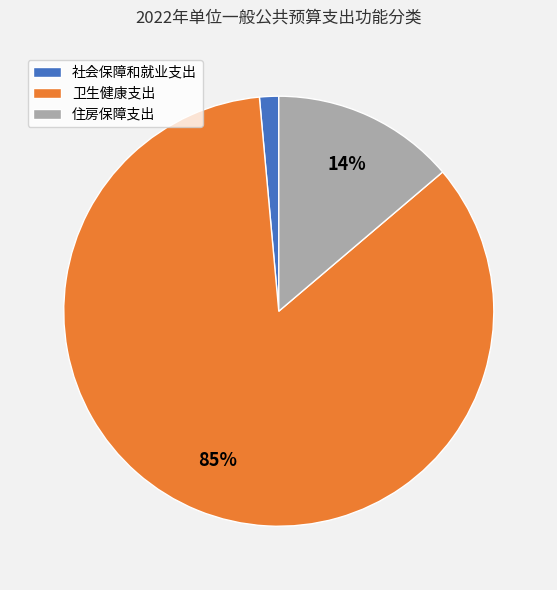

Rank the categories by value from lowest to highest.

社会保障和就业支出, 住房保障支出, 卫生健康支出